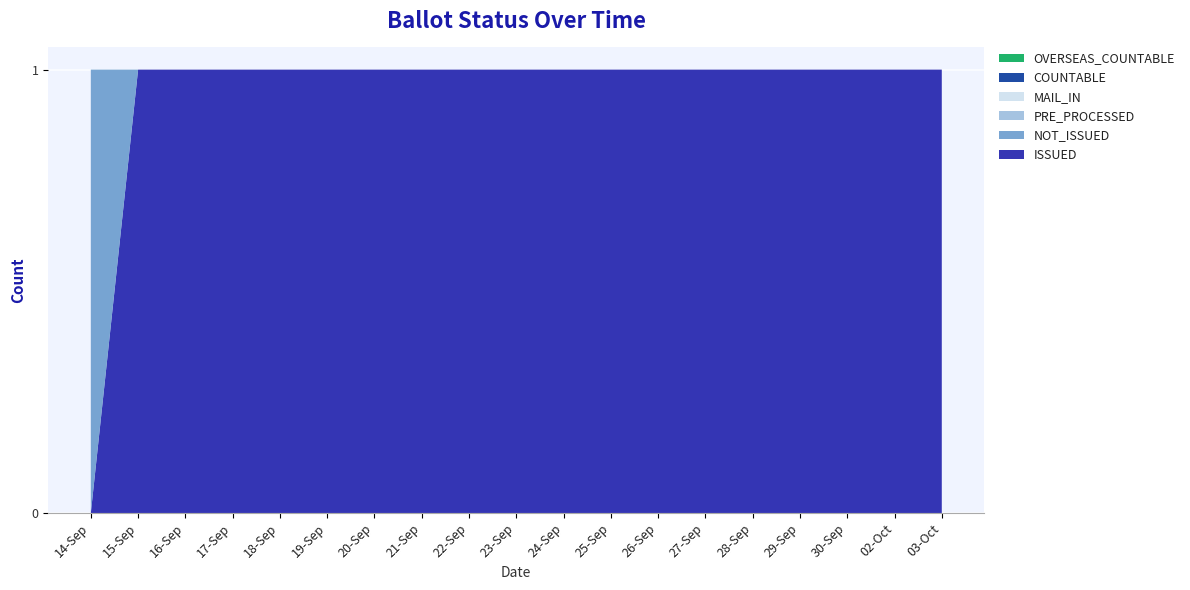

Reading right to left, transcribe all the data shown in this chart.

ISSUED: 1	1	1	1	1	1	1	1	1	1	1	1	1	1	1	1	1	1	0
NOT_ISSUED: 0	0	0	0	0	0	0	0	0	0	0	0	0	0	0	0	0	0	1
PRE_PROCESSED: 0	0	0	0	0	0	0	0	0	0	0	0	0	0	0	0	0	0	0
MAIL_IN: 0	0	0	0	0	0	0	0	0	0	0	0	0	0	0	0	0	0	0
COUNTABLE: 0	0	0	0	0	0	0	0	0	0	0	0	0	0	0	0	0	0	0
OVERSEAS_COUNTABLE: 0	0	0	0	0	0	0	0	0	0	0	0	0	0	0	0	0	0	0